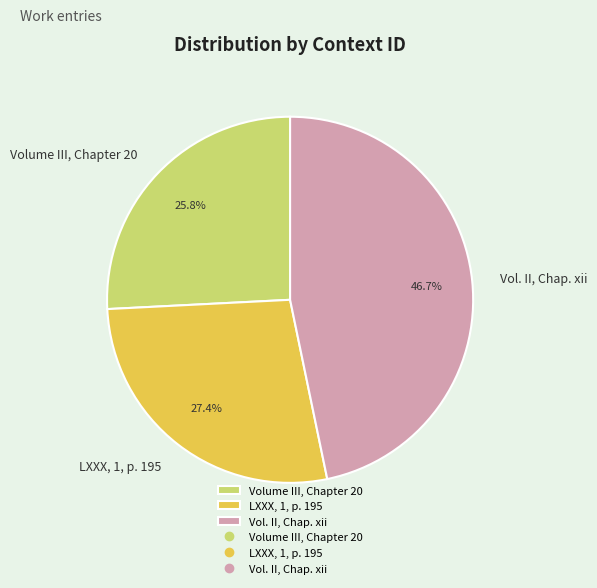

What is the largest slice in the pie chart?

Vol. II, Chap. xii